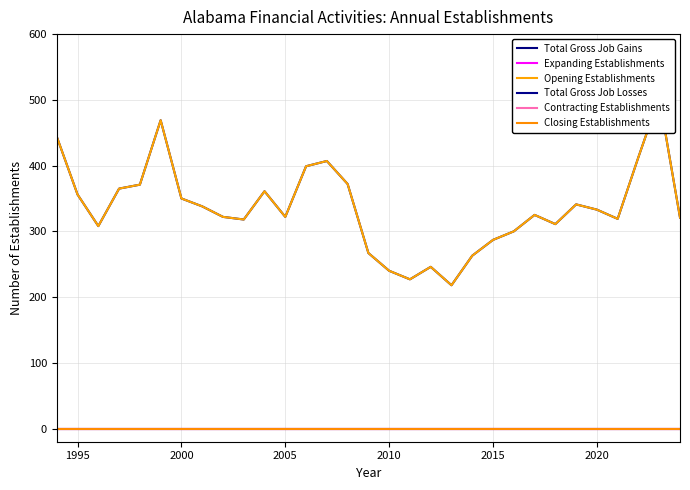

Which series has the largest total across all categories?

Total Gross Job Gains